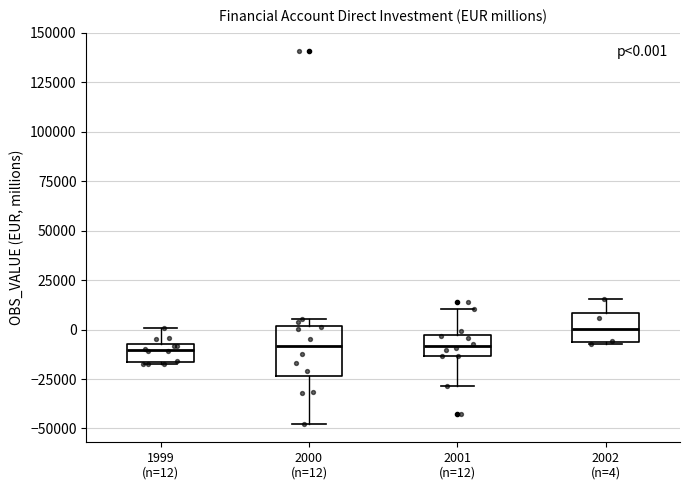

Comparing the boxes themselves (not the whiskers), which one is the tallest?

2000 (n=12)